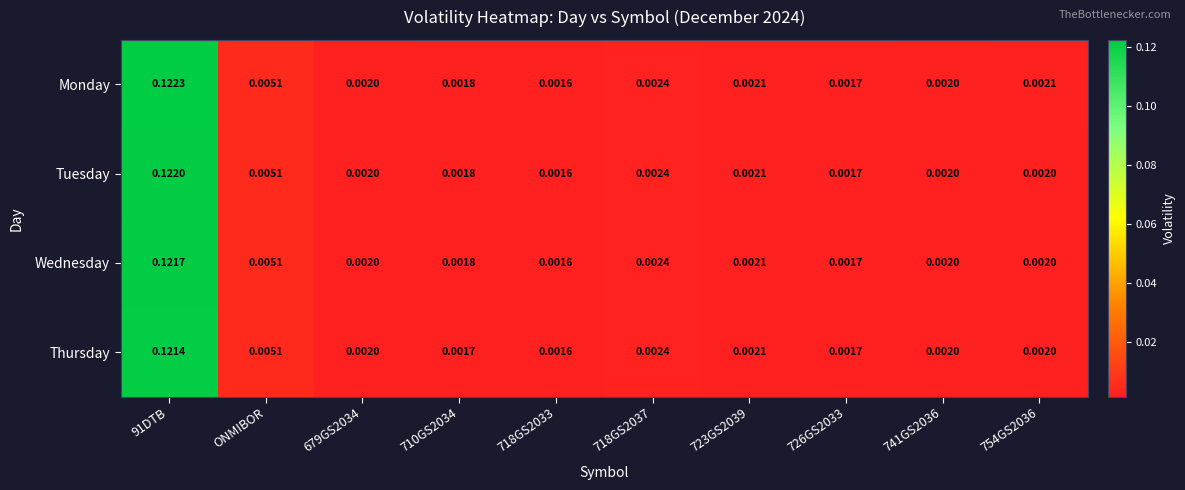

How many series are shown in this chart?

4